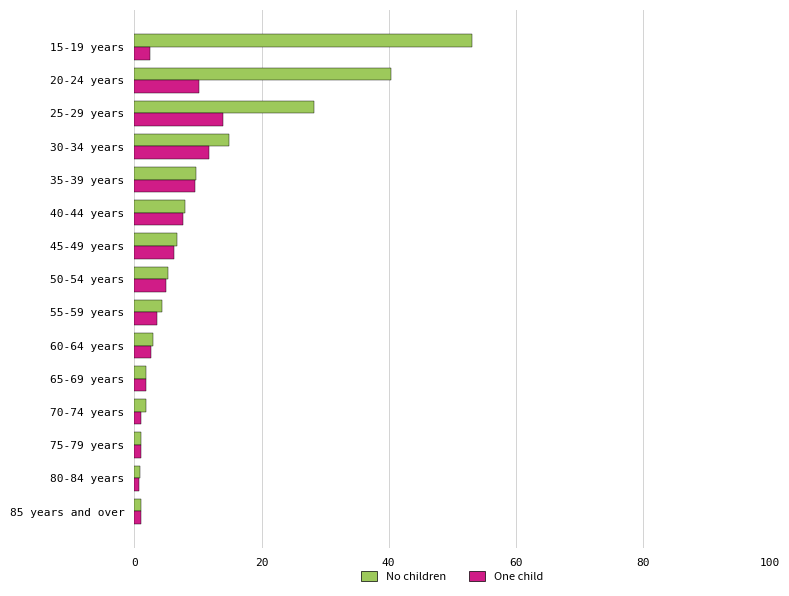

At which label is No children closest to 27?

25-29 years